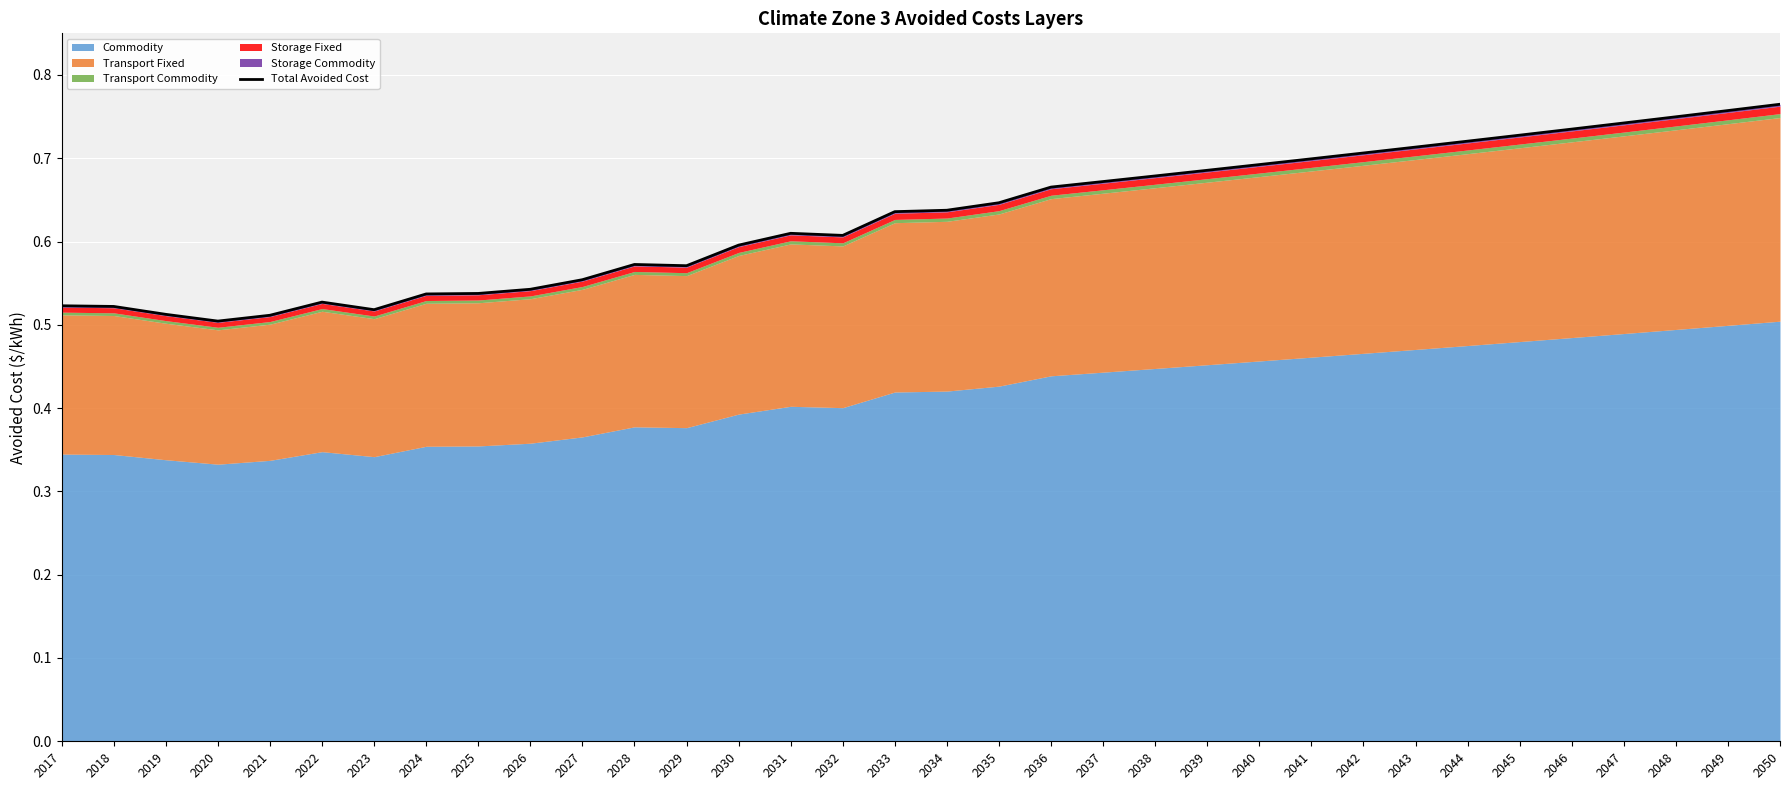

Reading left to right, transcribe all the data shown in this chart.

2017=0.5	2018=0.5	2019=0.5	2020=0.5	2021=0.5	2022=0.5	2023=0.5	2024=0.5	2025=0.5	2026=0.5	2027=0.6	2028=0.6	2029=0.6	2030=0.6	2031=0.6	2032=0.6	2033=0.6	2034=0.6	2035=0.6	2036=0.7	2037=0.7	2038=0.7	2039=0.7	2040=0.7	2041=0.7	2042=0.7	2043=0.7	2044=0.7	2045=0.7	2046=0.7	2047=0.7	2048=0.7	2049=0.8	2050=0.8